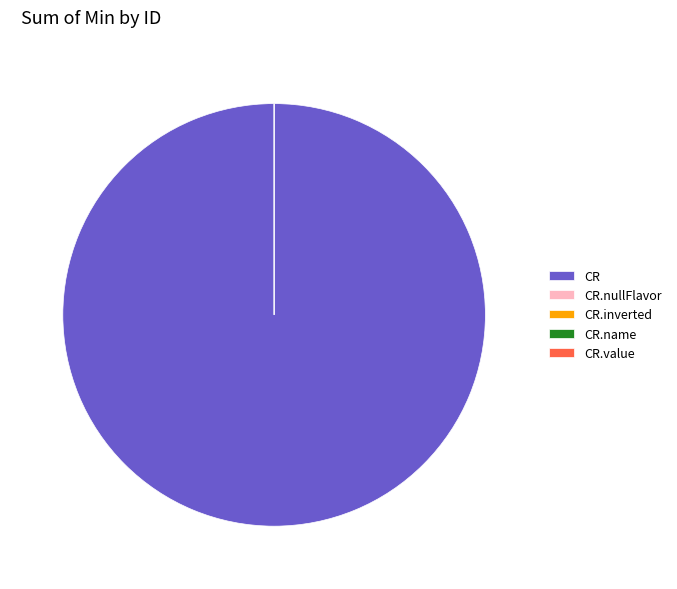

To the nearest percent, what is the average slice percentage?

20%